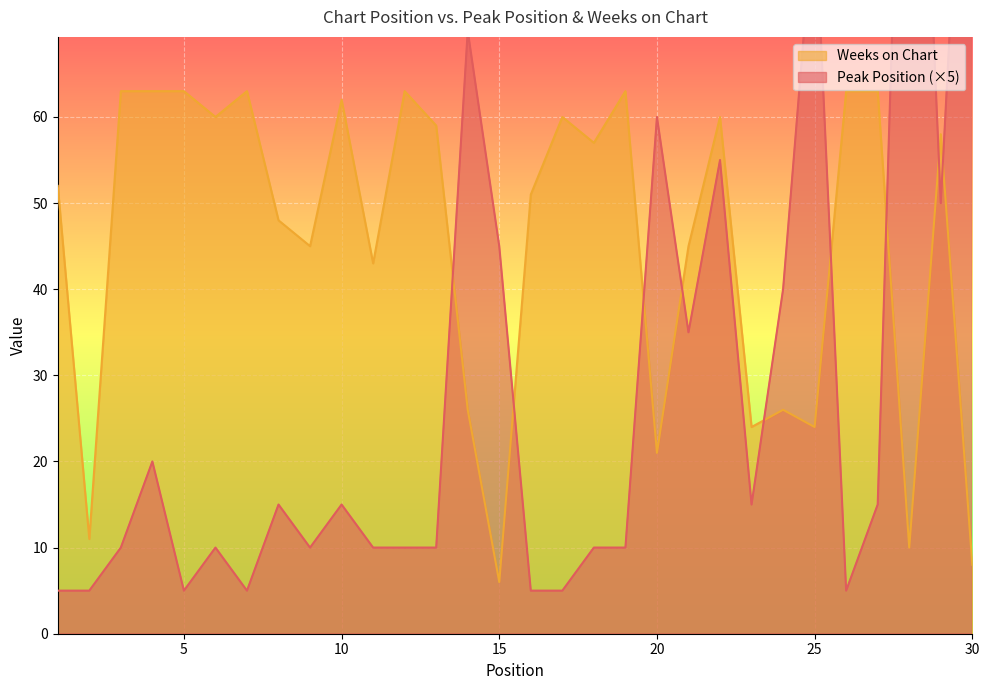

Which series has the largest total across all categories?

Weeks on Chart